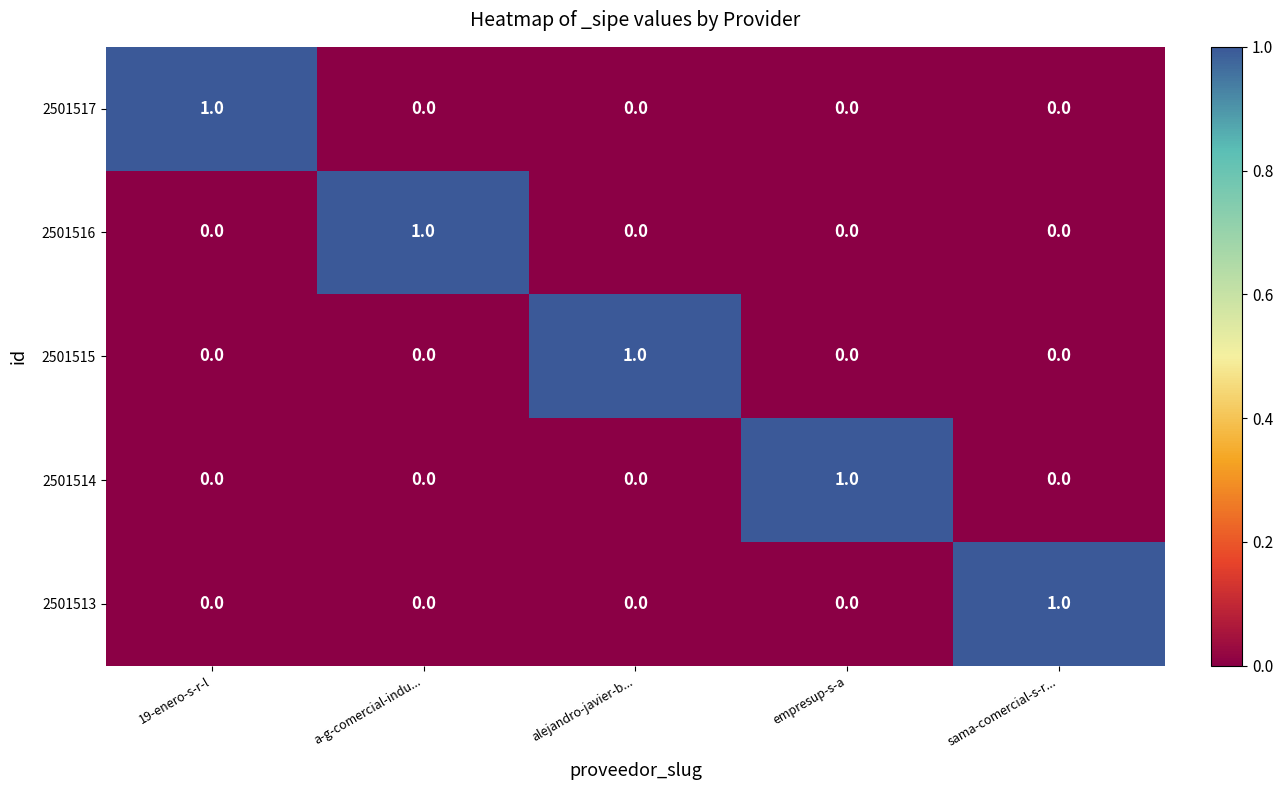

What is the spread (max minus min) of values at 19-enero-s-r-l?

1